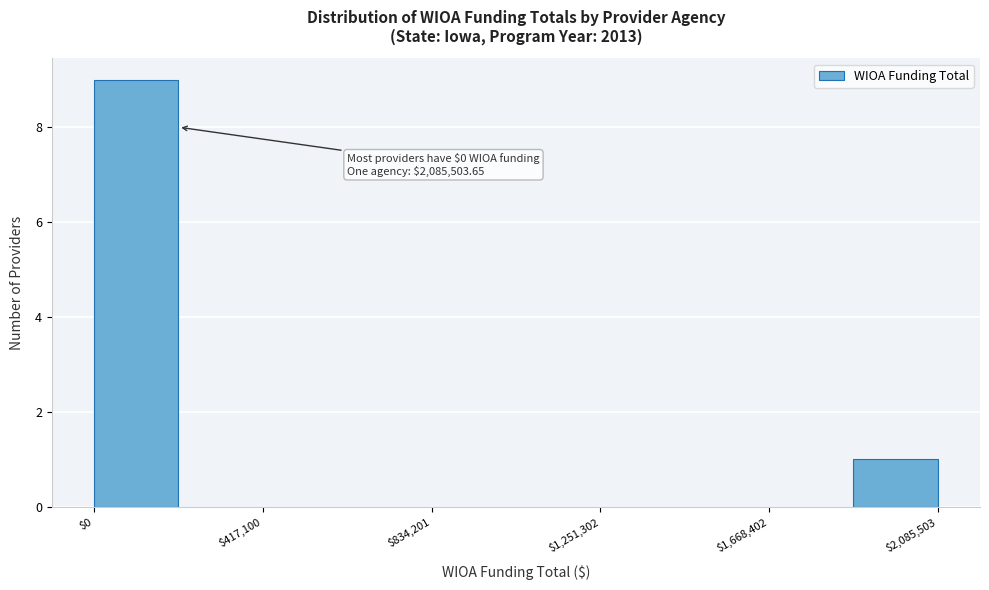

Over which range of the x-axis is the bar tallest?

0 to 200000